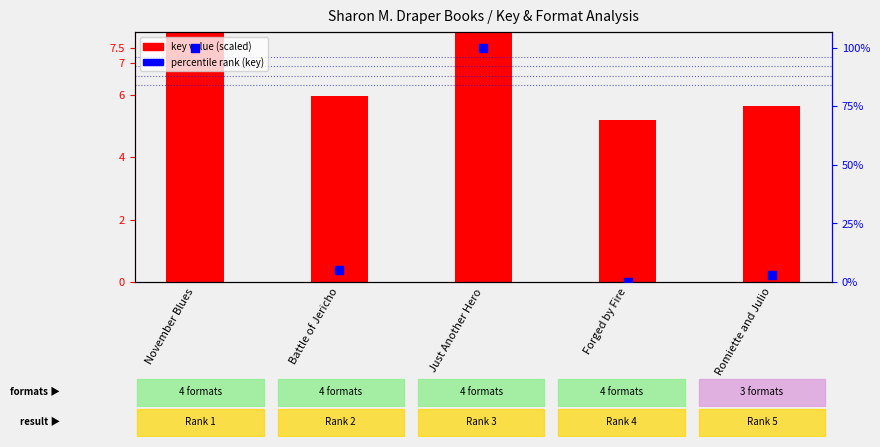

Which series reaches the minimum Y coordinate?

percentile rank (key)